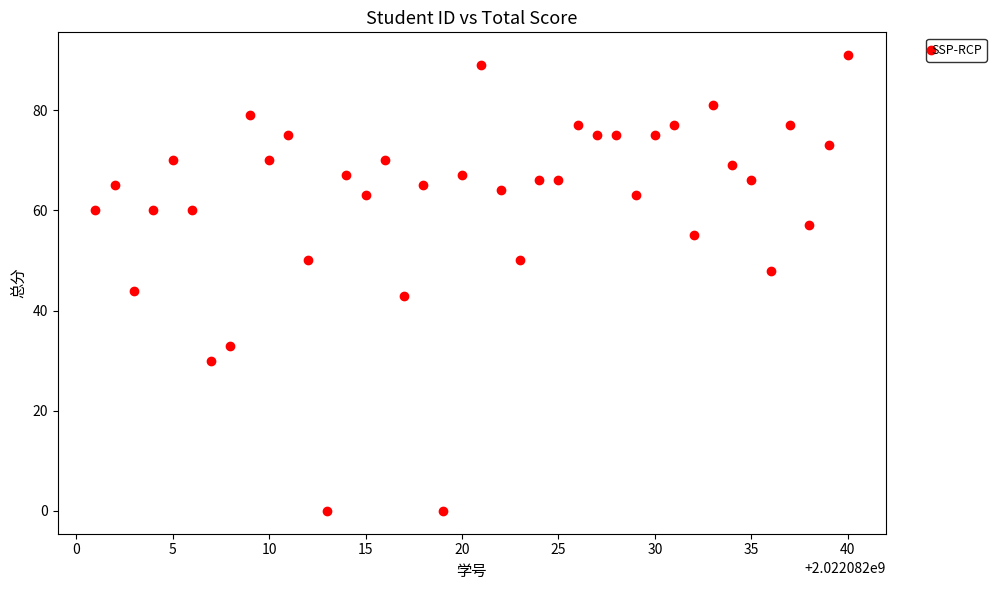

What is the range of X values (max minus min)?

39